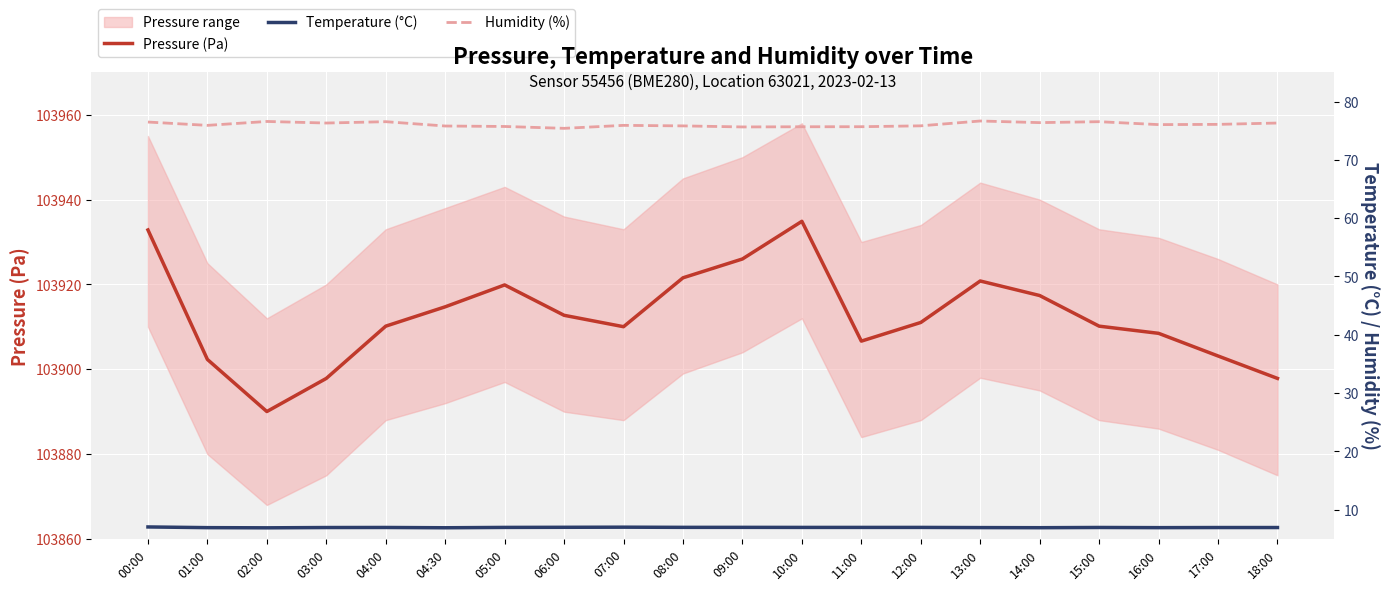

Where is the first local minimum for Humidity (%)?

01:00